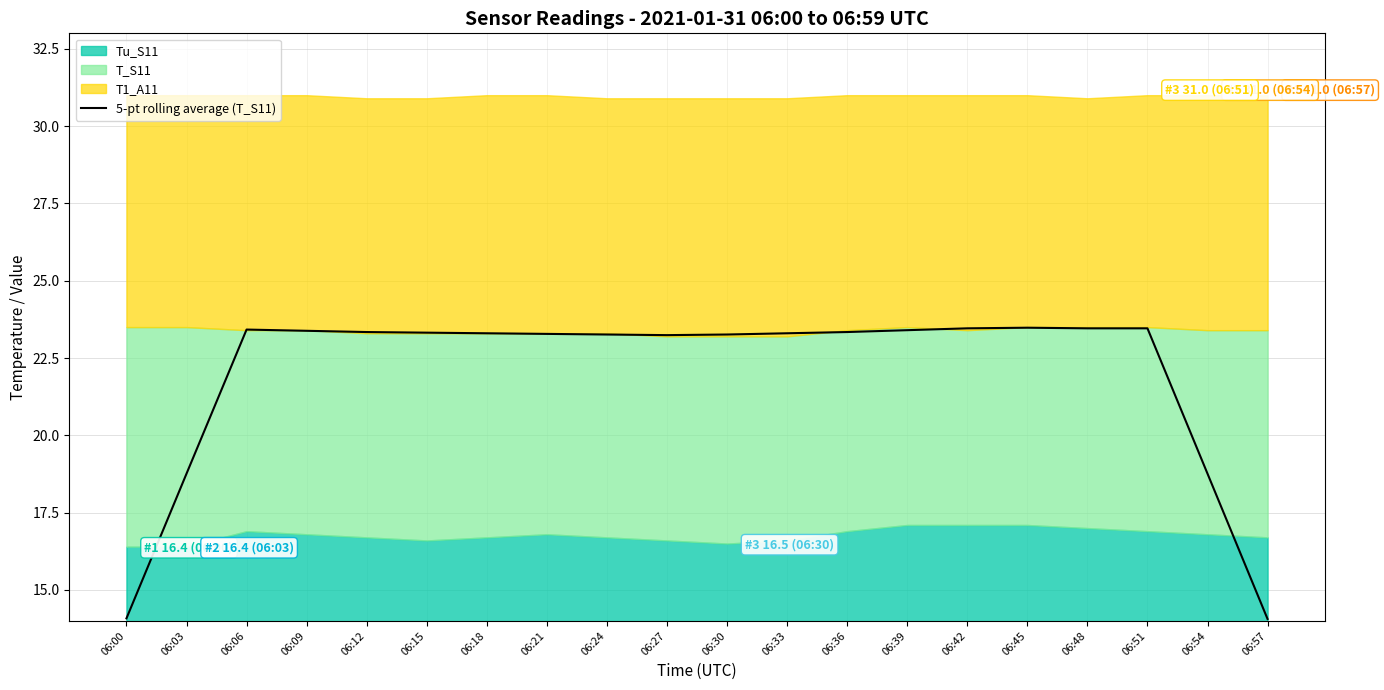

Reading left to right, transcribe all the data shown in this chart.

06:00=14.1	06:03=18.8	06:06=23.4	06:09=23.4	06:12=23.3	06:15=23.3	06:18=23.3	06:21=23.3	06:24=23.3	06:27=23.2	06:30=23.3	06:33=23.3	06:36=23.3	06:39=23.4	06:42=23.5	06:45=23.5	06:48=23.5	06:51=23.5	06:54=18.8	06:57=14.1